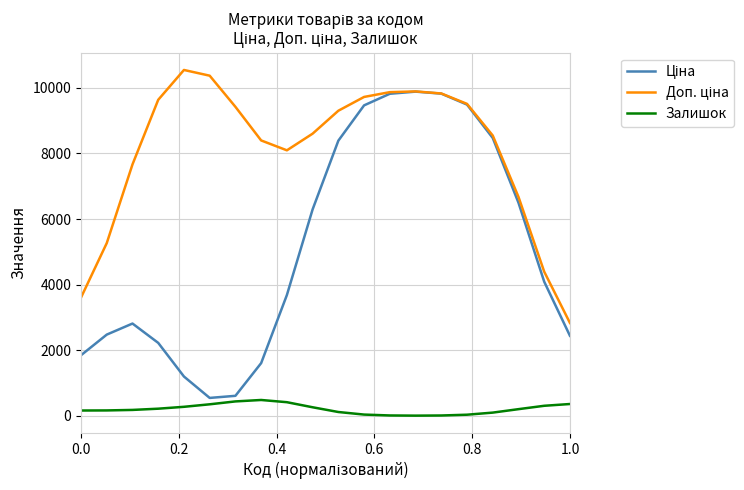

What is the maximum value shown in the chart?

10547.9